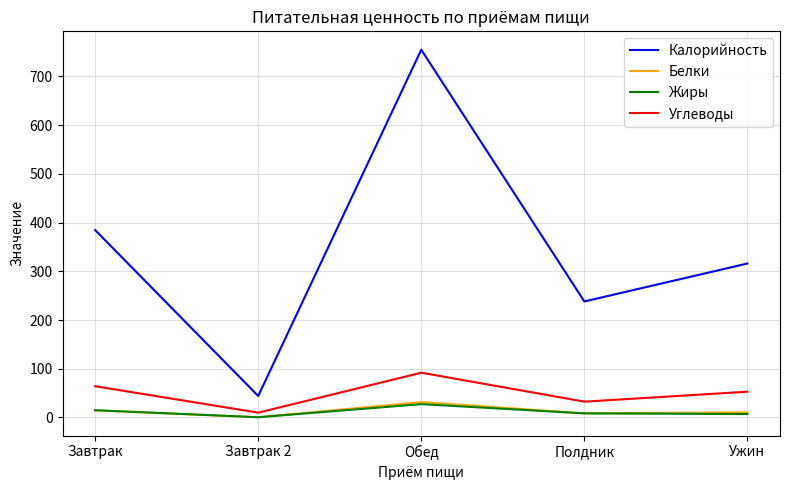

Which series has the widest spread of values?

Калорийность